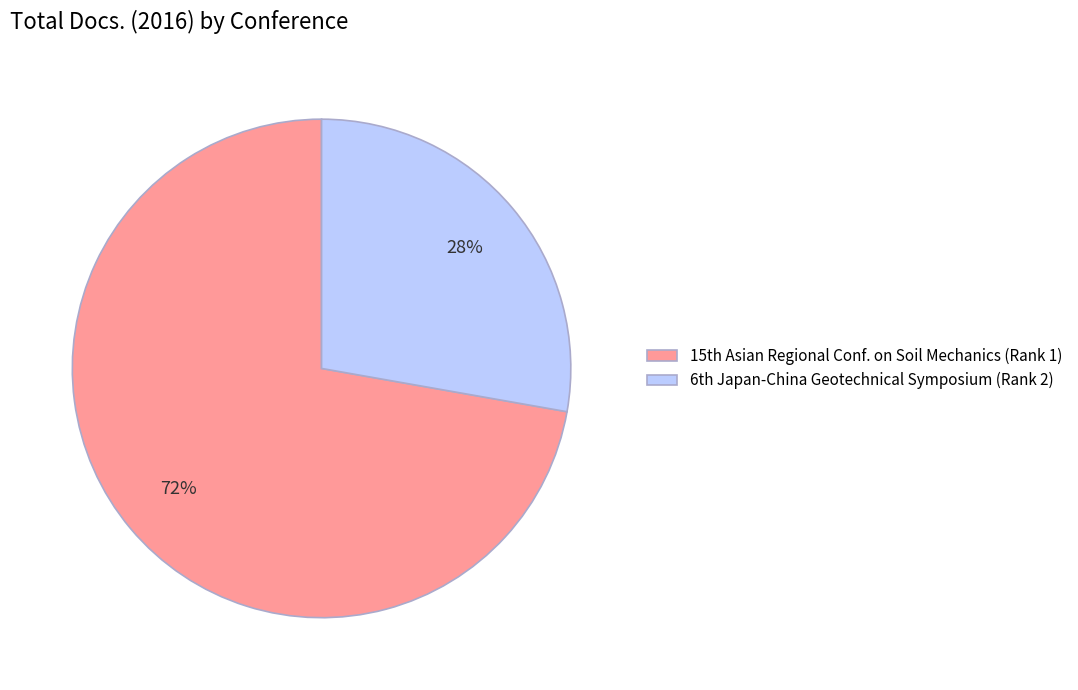

How many segments does this pie chart have?

2